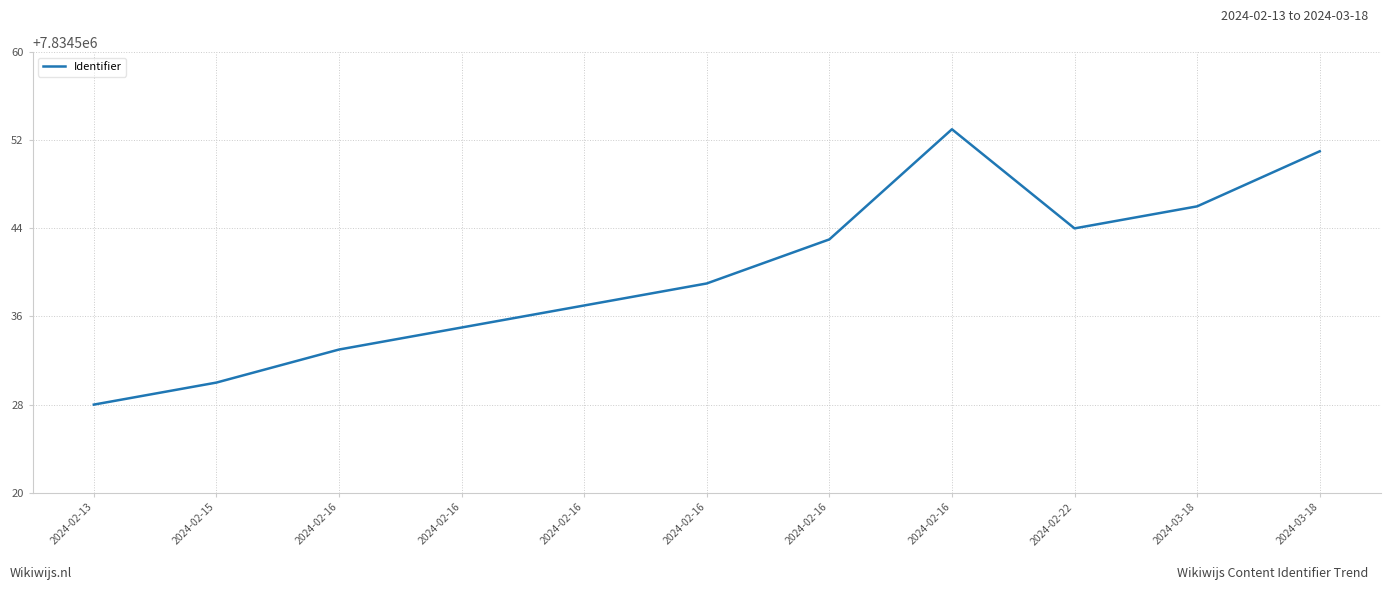

How many lines are shown in the chart?

1